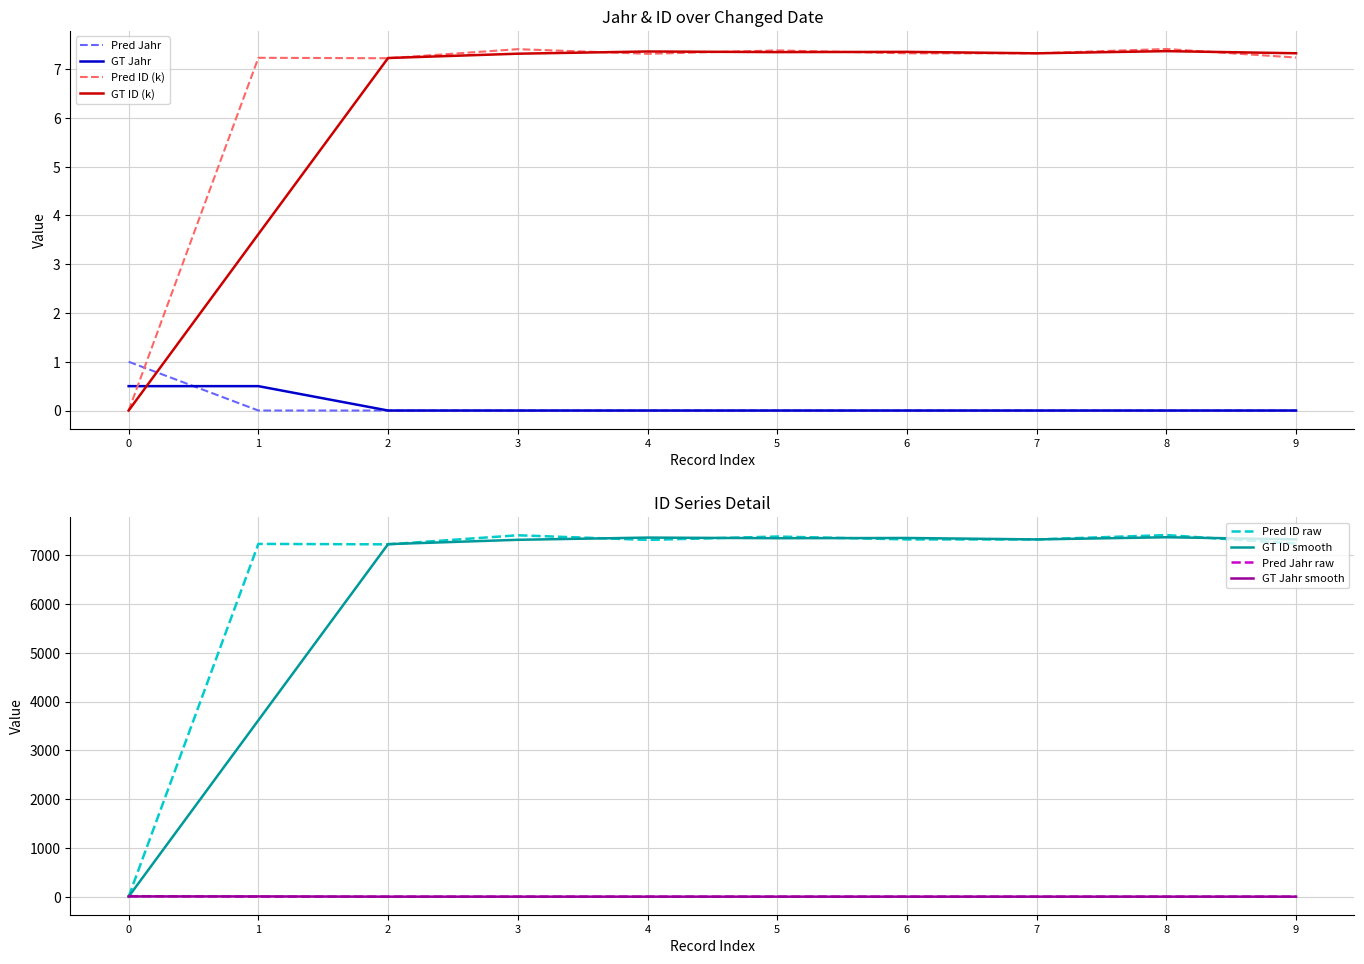

After their last crossing, which series has the higher values: GT Jahr or Pred ID (k)?

Pred ID (k)